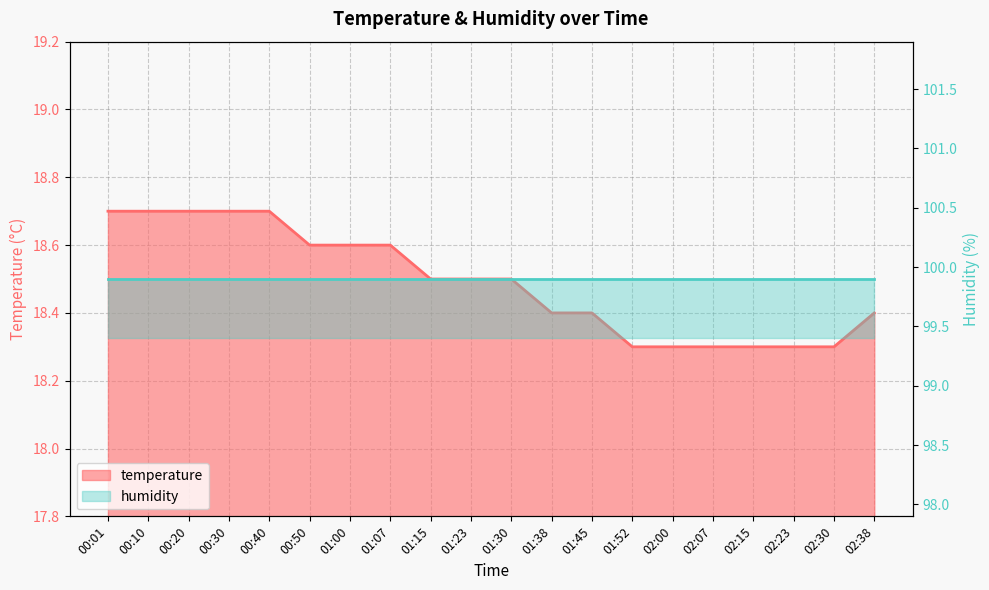

Reading right to left, transcribe all the data shown in this chart.

02:38=18.4	02:30=18.3	02:23=18.3	02:15=18.3	02:07=18.3	02:00=18.3	01:52=18.3	01:45=18.4	01:38=18.4	01:30=18.5	01:23=18.5	01:15=18.5	01:07=18.6	01:00=18.6	00:50=18.6	00:40=18.7	00:30=18.7	00:20=18.7	00:10=18.7	00:01=18.7